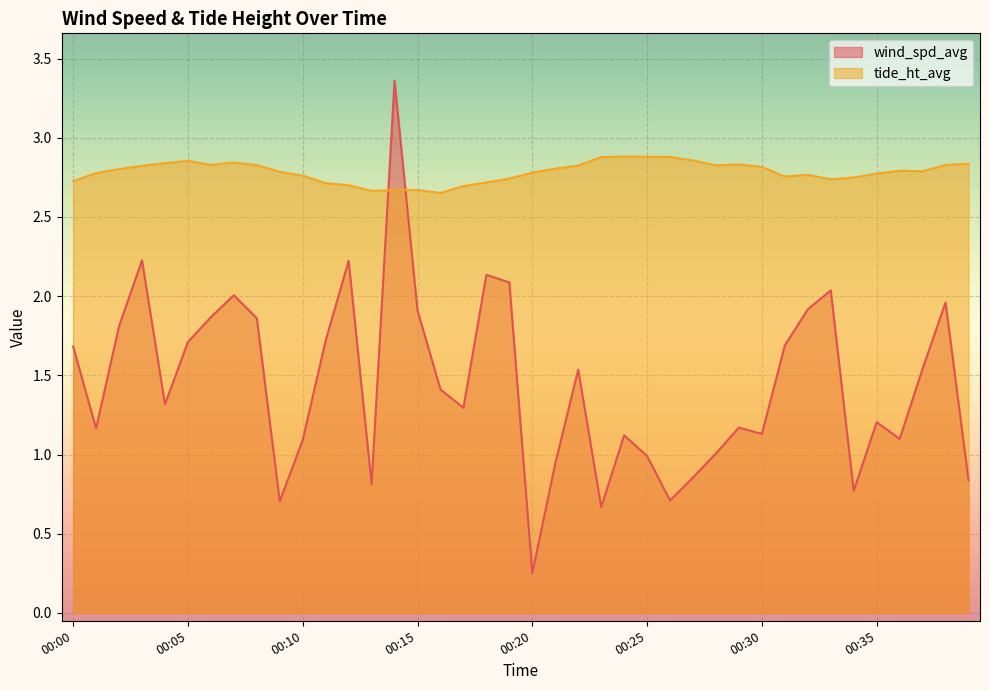

Is it true that wind_spd_avg equals 3.0 at 00:31?

False